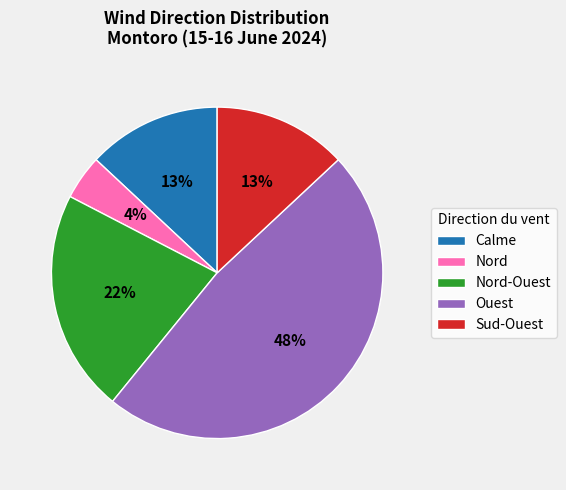

Is it true that Nord is 4% of the pie?

True